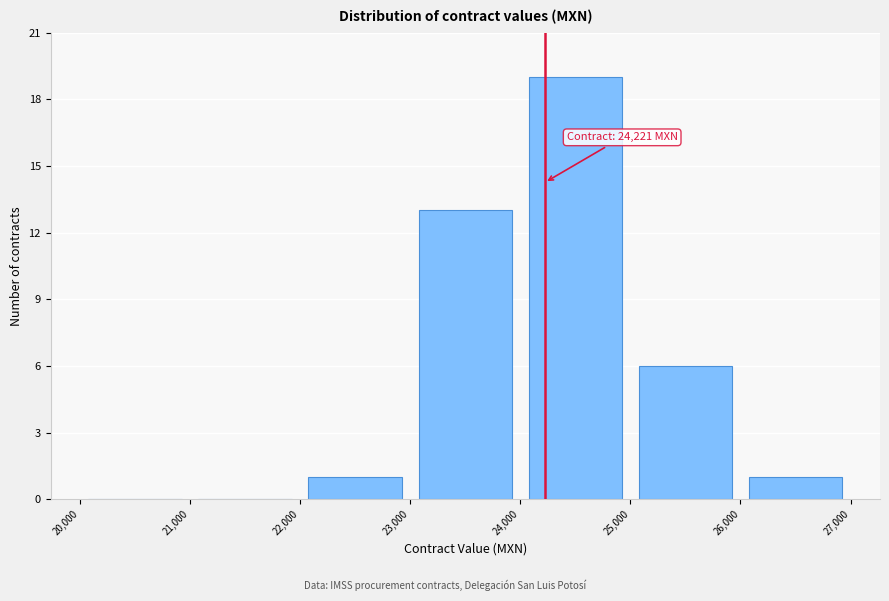

Over which range of the x-axis is the bar tallest?

24,000 to 25,000